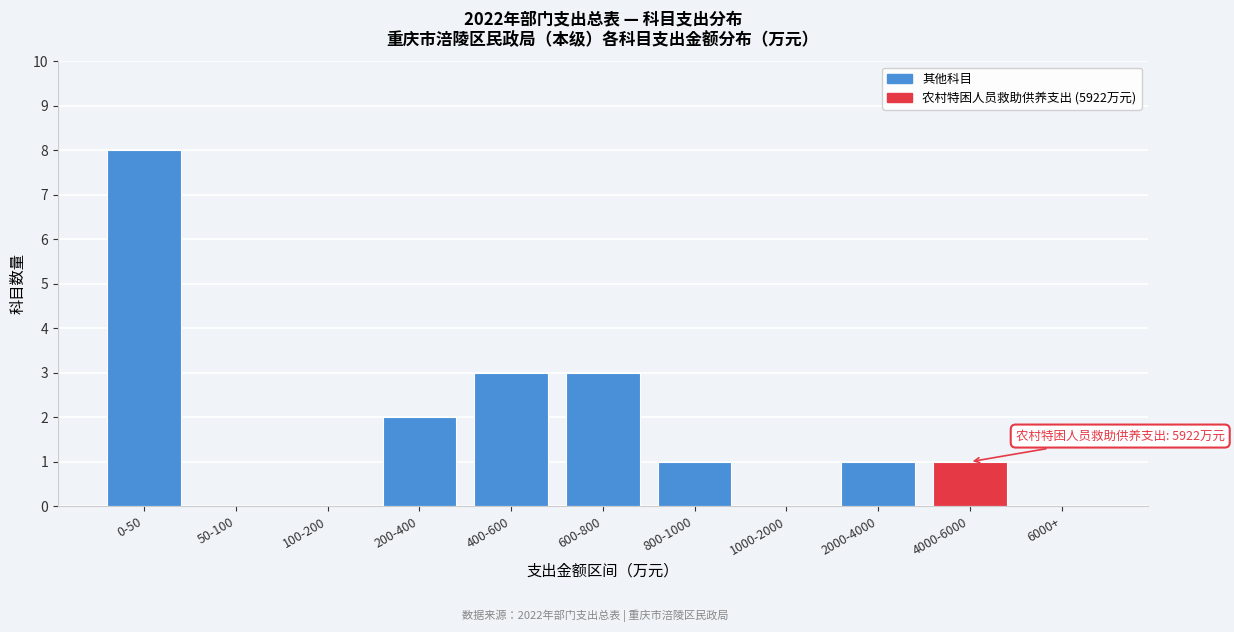

Reading left to right, extract all data points from this chart.

0-50=8	50-100=0	100-200=0	200-400=2	400-600=3	600-800=3	800-1000=1	1000-2000=0	2000-4000=1	4000-6000=1	6000+=0